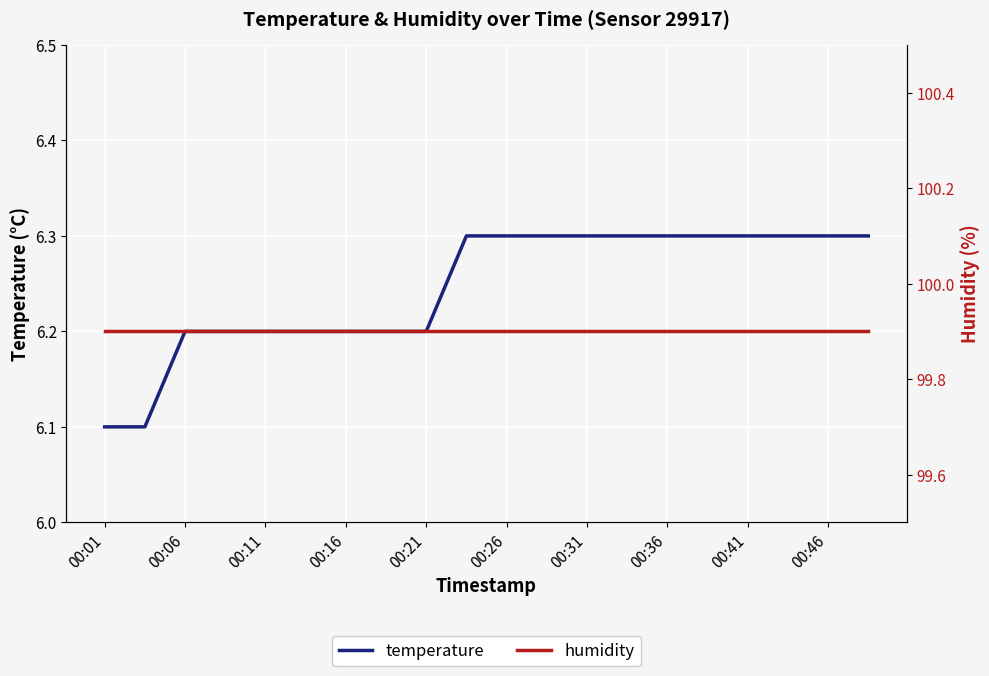

Rank the series by their average value, from highest to lowest.

humidity, temperature